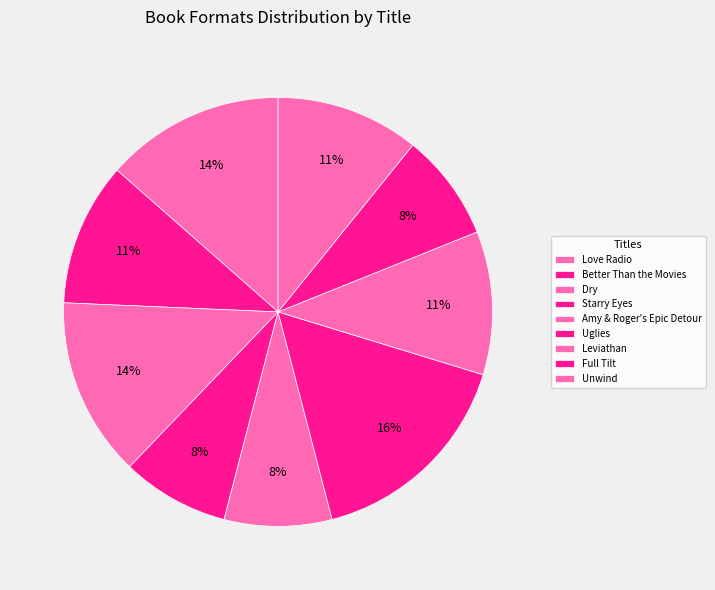

Is there any slice that represents more than half of the pie?

No